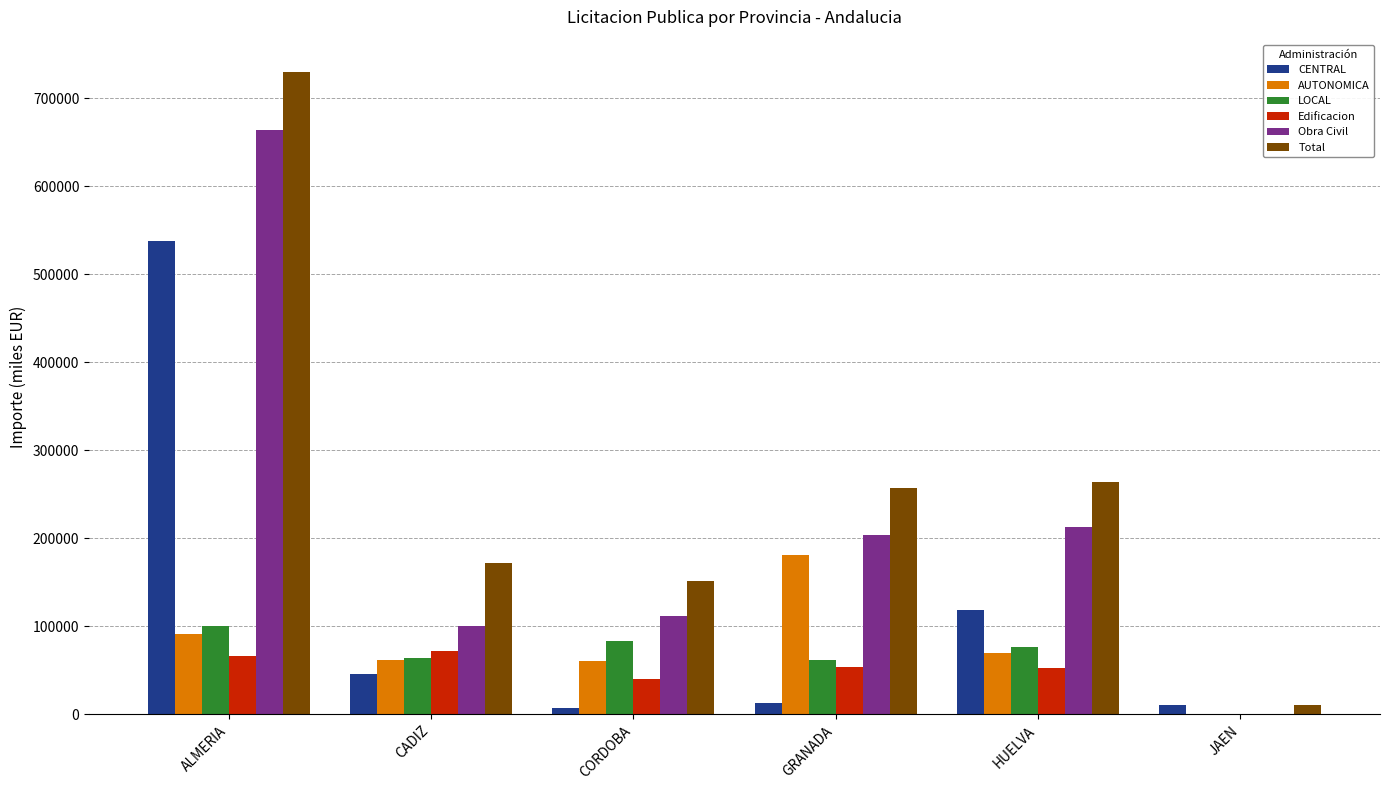

Which series has the largest total across all categories?

Total